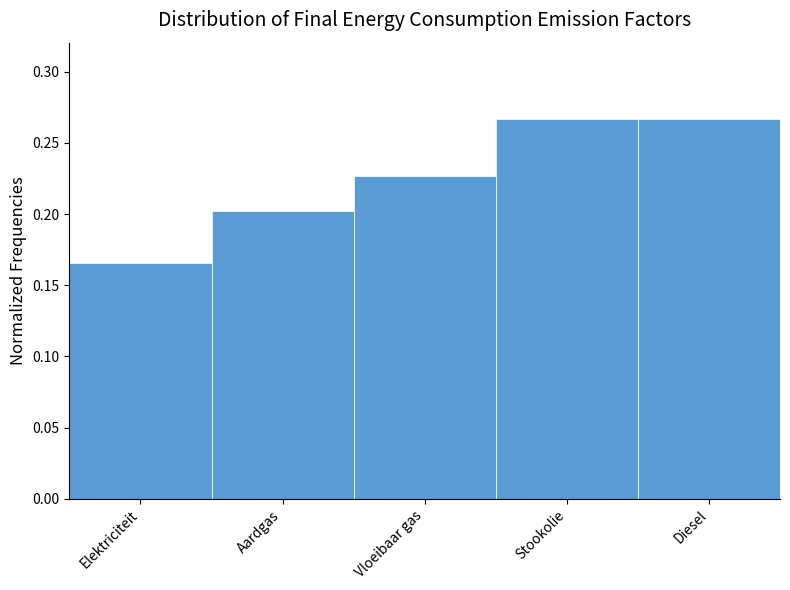

At which label is the value closest to 0?

Elektriciteit